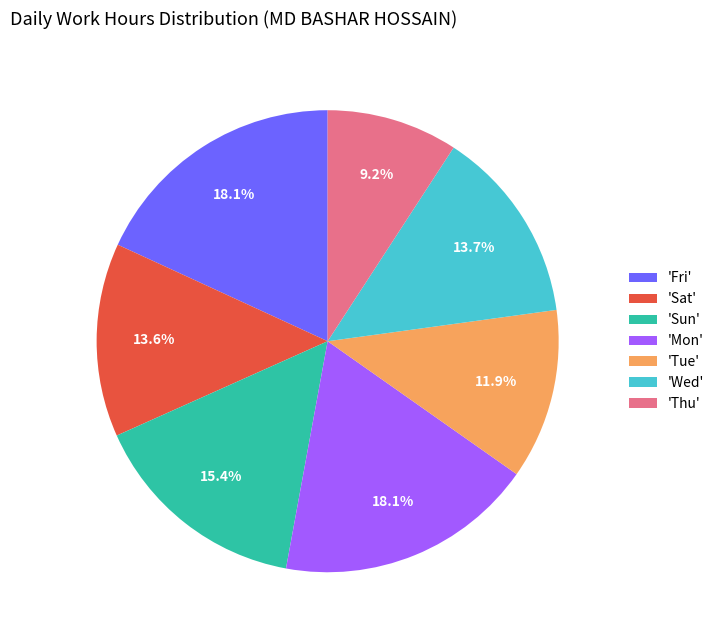

Approximately how many times larger is the value at 'Tue' compared to 'Sat'?

0.9